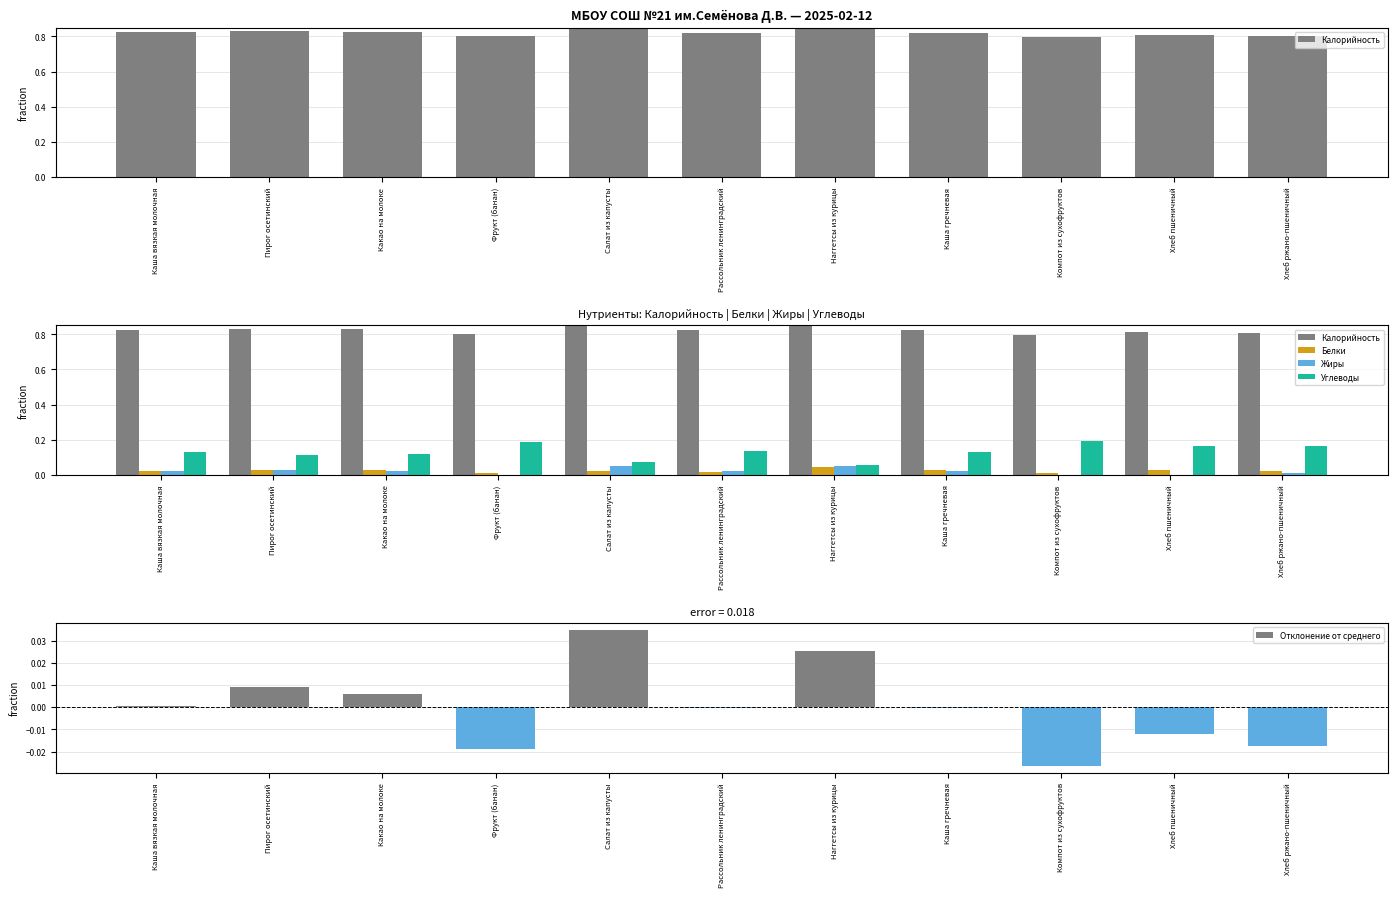

True or false: Жиры has a value of 0.0 at Наггетсы из курицы.

True